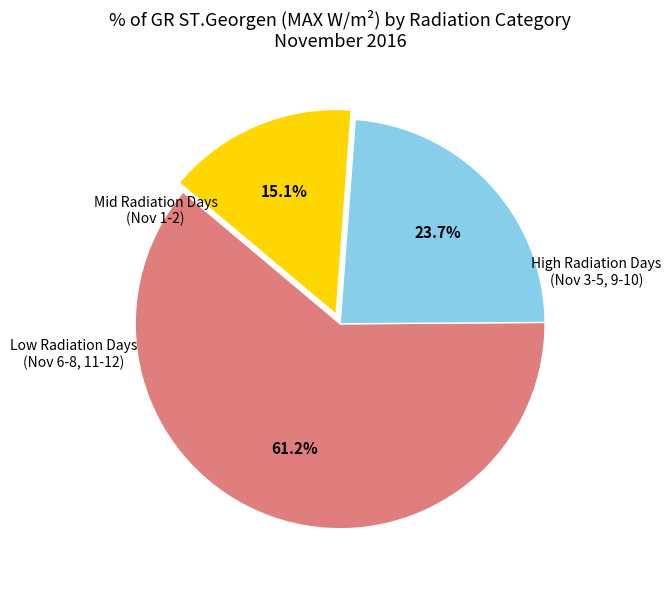

Is there a majority slice in this chart?

Yes